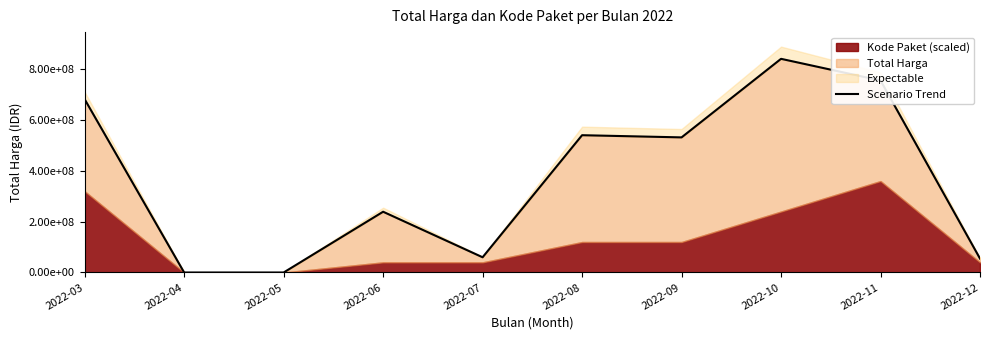

How many interior local peaks (higher than both neighbors) does the data have?

3